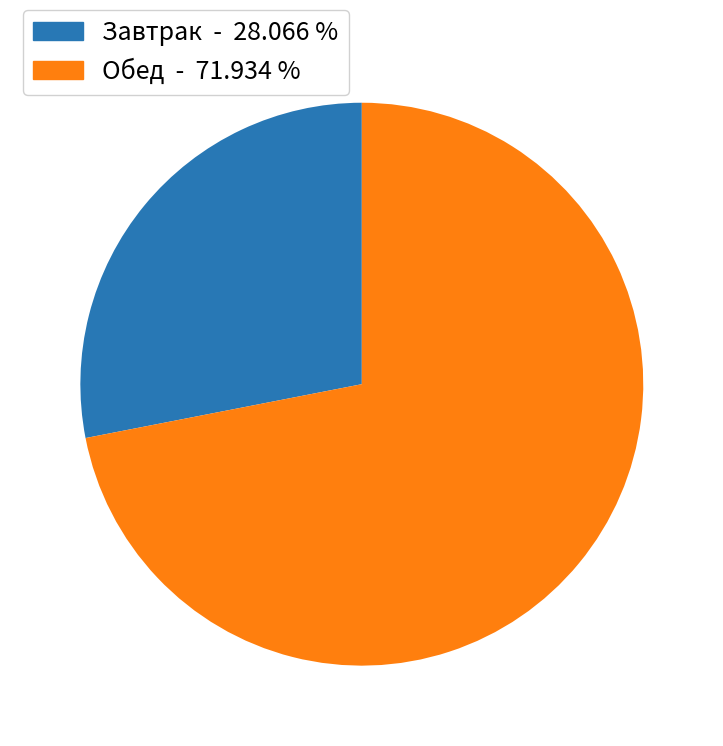

Count the number of slices in the pie.

2